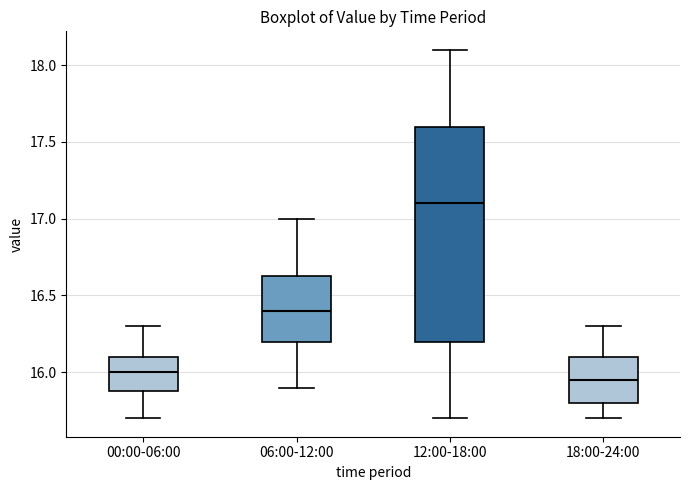

Where is the upper edge of the box for 12:00-18:00 on the y-axis? The values are not printed on the chart, so give them approximately, as read against the axis.

17.60